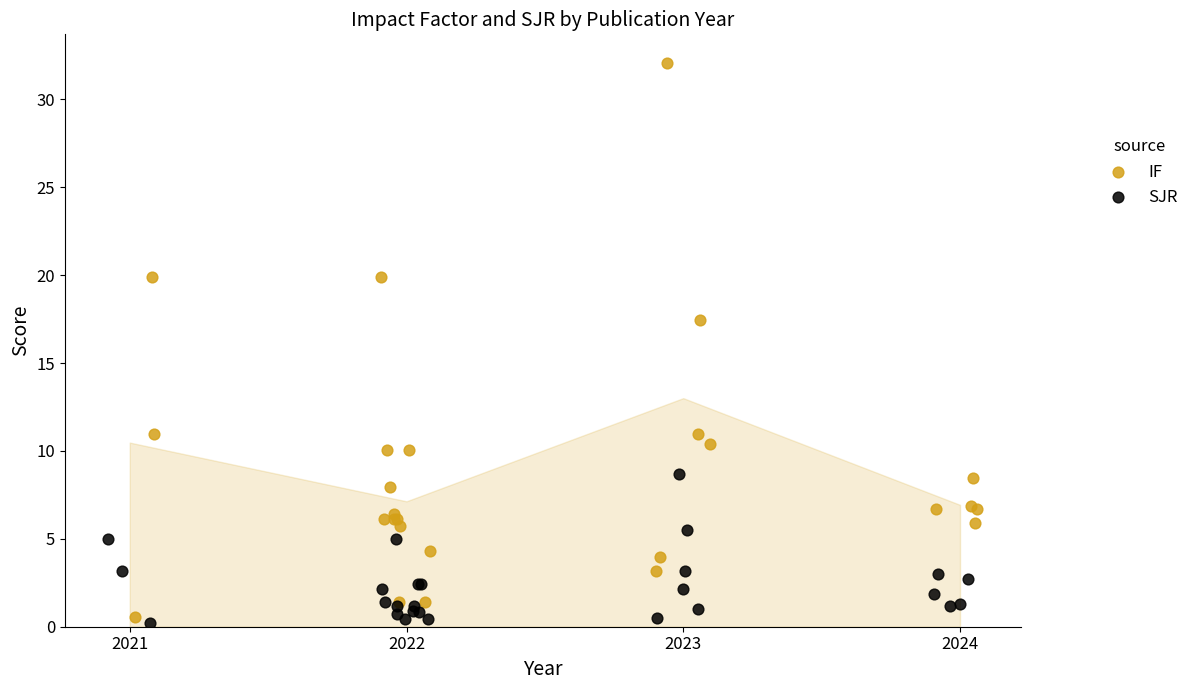

What are all the series names shown in the legend?

IF, SJR